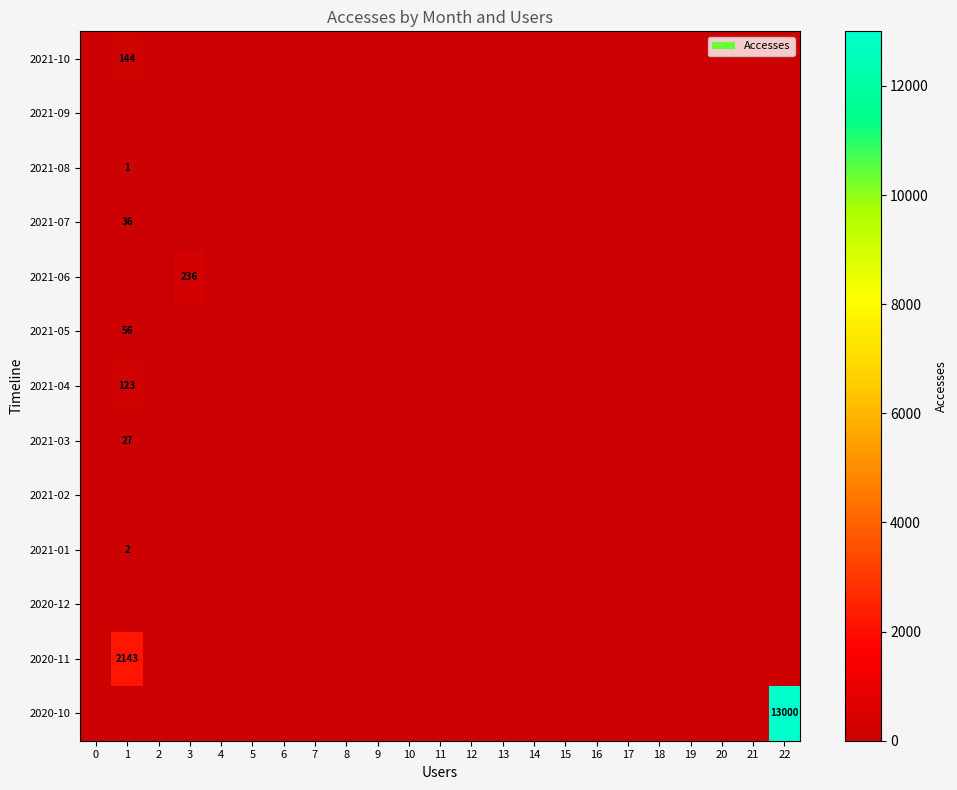

The value of 2021-02 at 3 is 0. True or false?

True